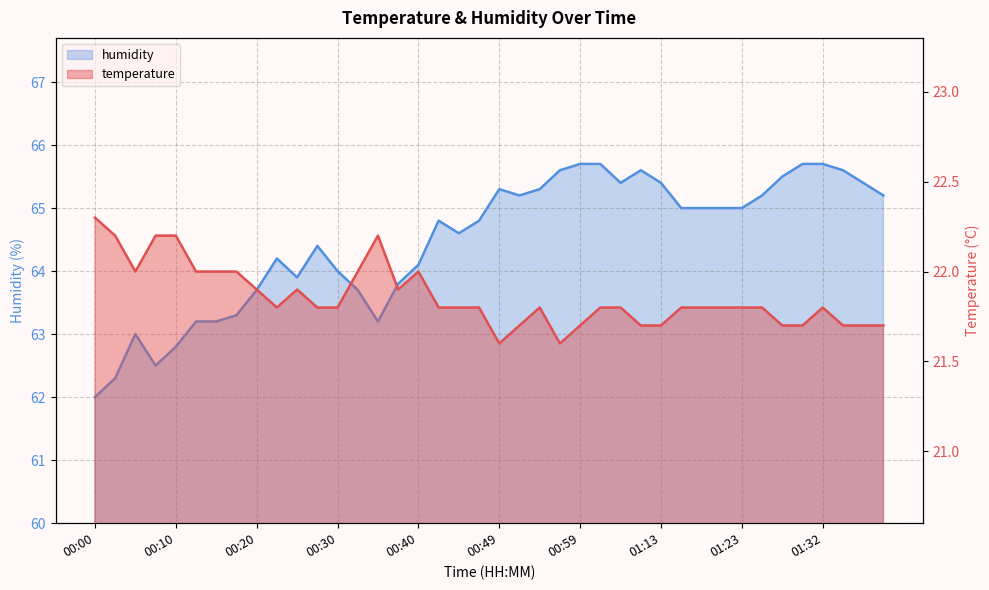

At how many categories does at least one series exceed 42?

40